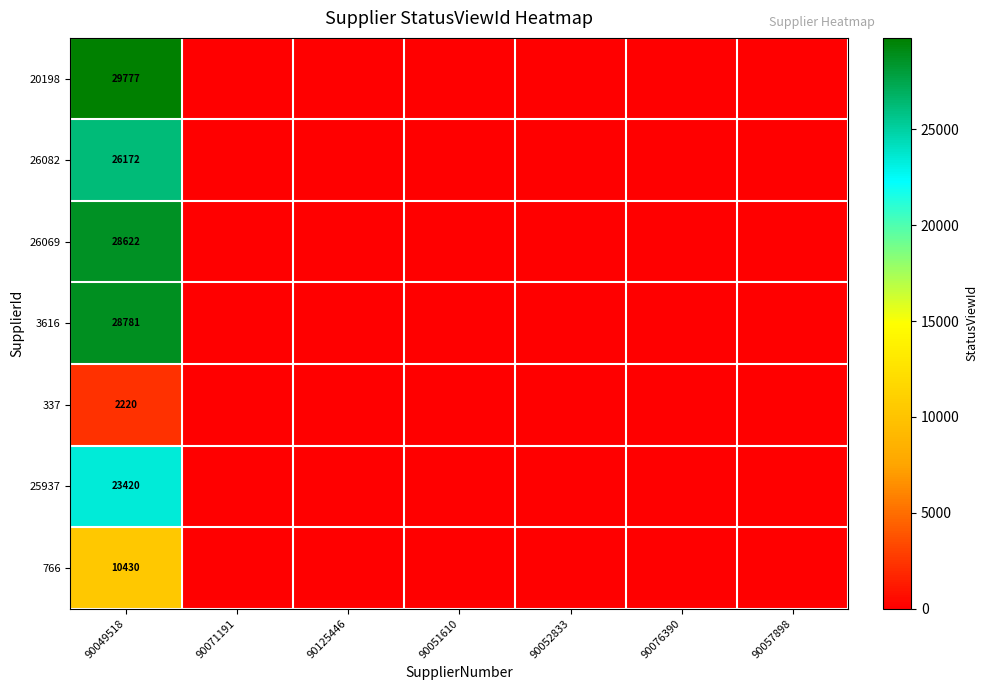

True or false: 26069 has a value of -11850 at 90057898.

False